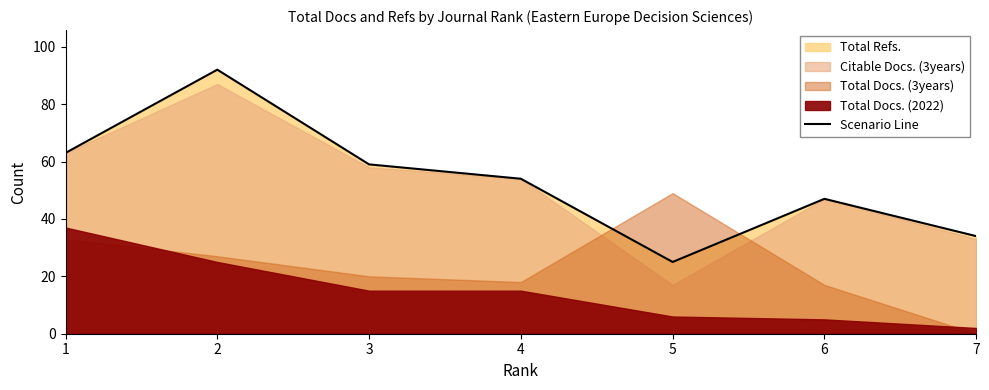

How many points are higher than both their immediate neighbors (excluding endpoints)?

2